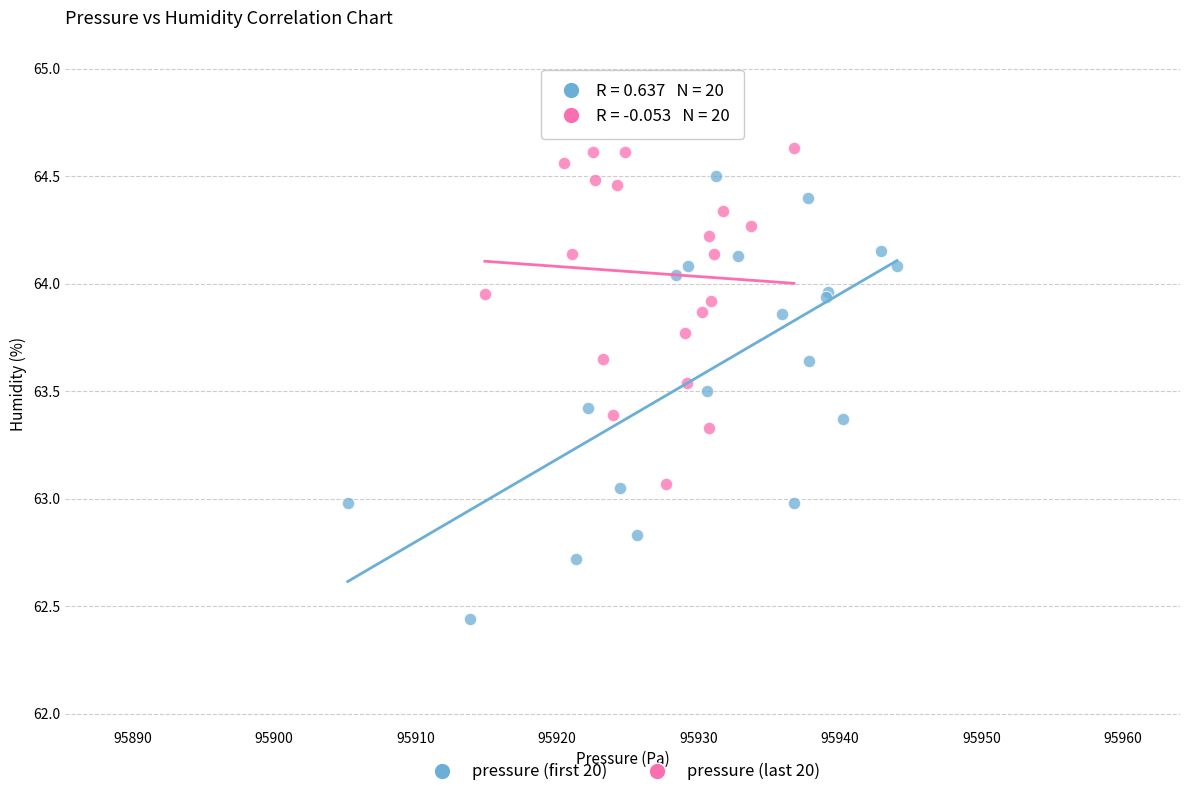

What are all the series names shown in the legend?

pressure (first 20), pressure (last 20)